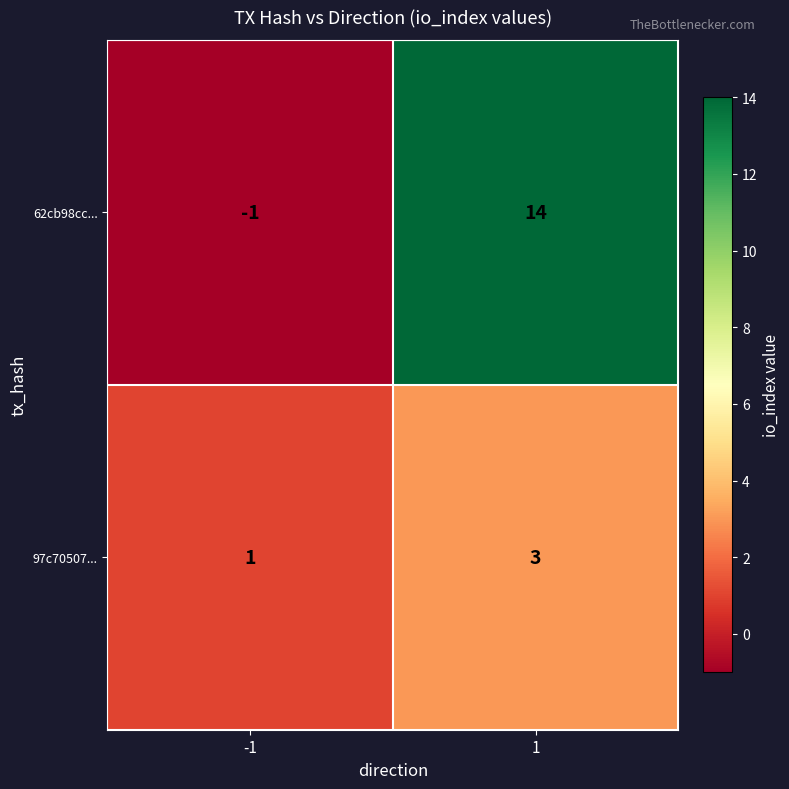

List the series in order of their peak value, lowest first.

97c70507..., 62cb98cc...